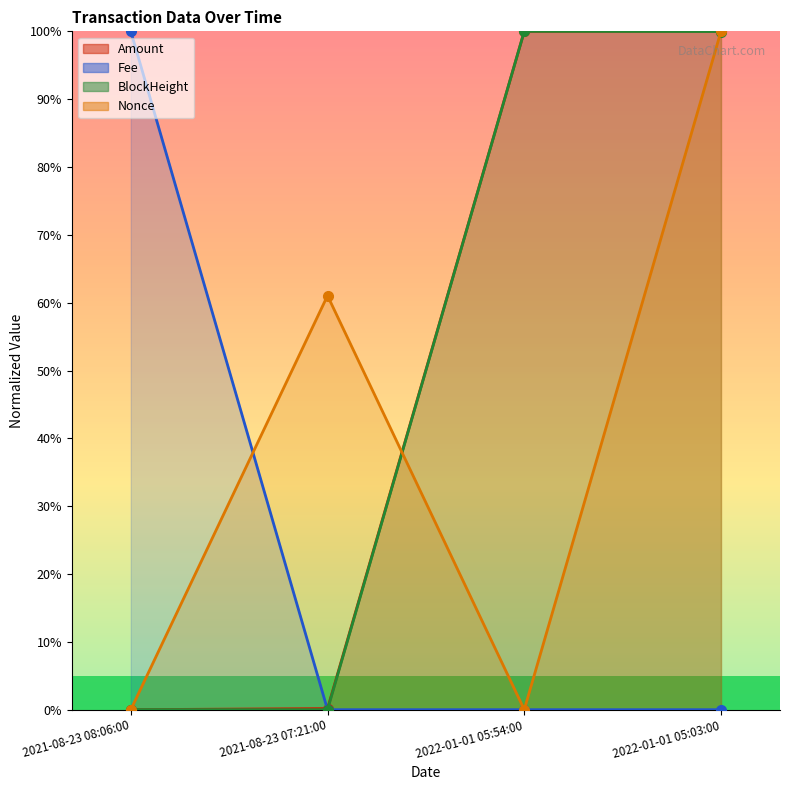

The BlockHeight series shows 21.8 at 2022-01-01 05:54:00. True or false?

False